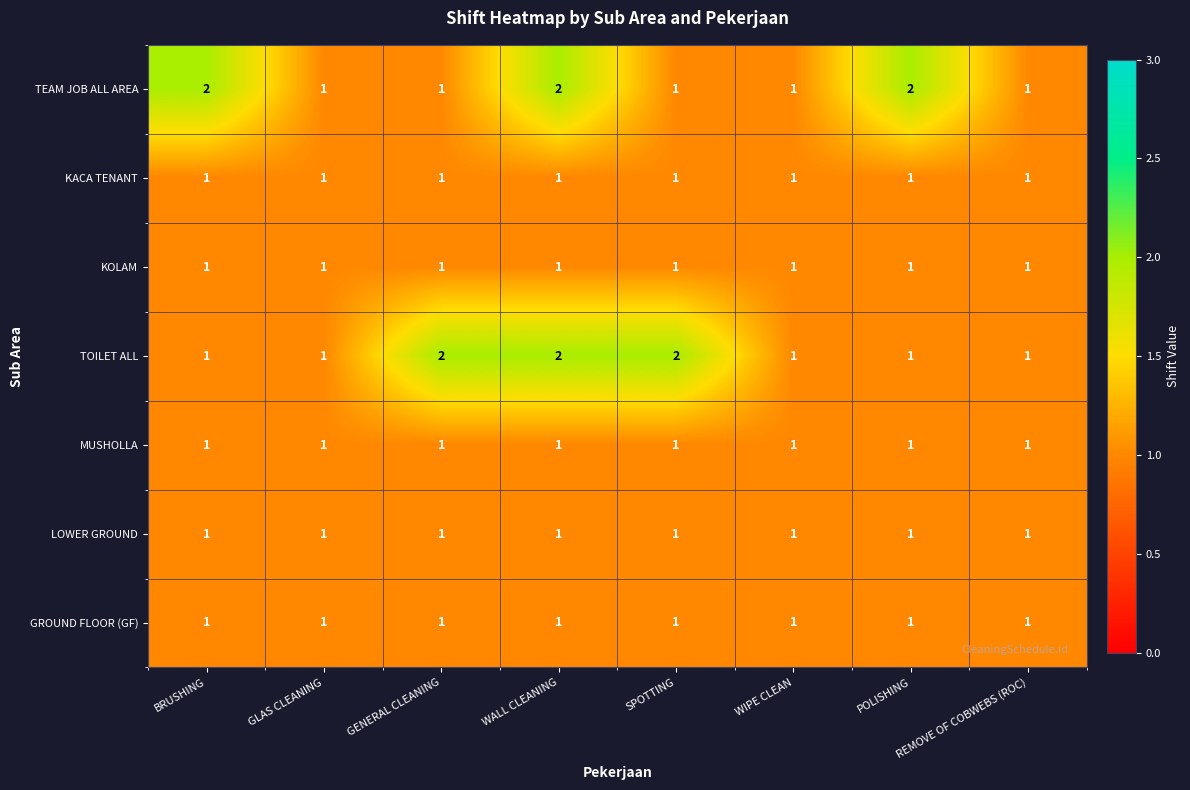

The GROUND FLOOR (GF) series shows 2 at WIPE CLEAN. True or false?

False